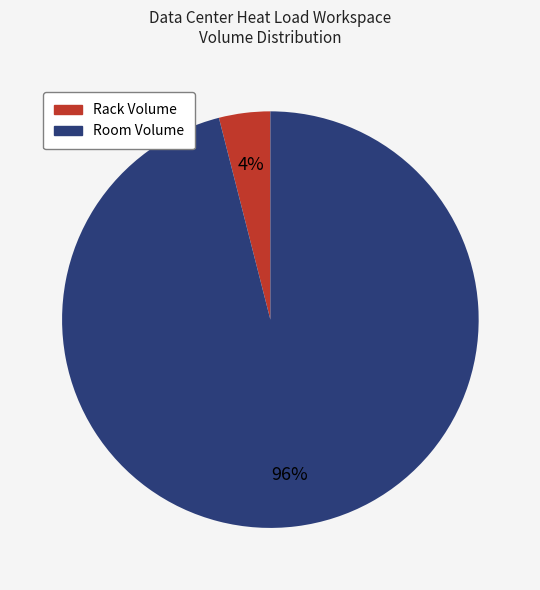

To the nearest percent, what is the average slice percentage?

50%